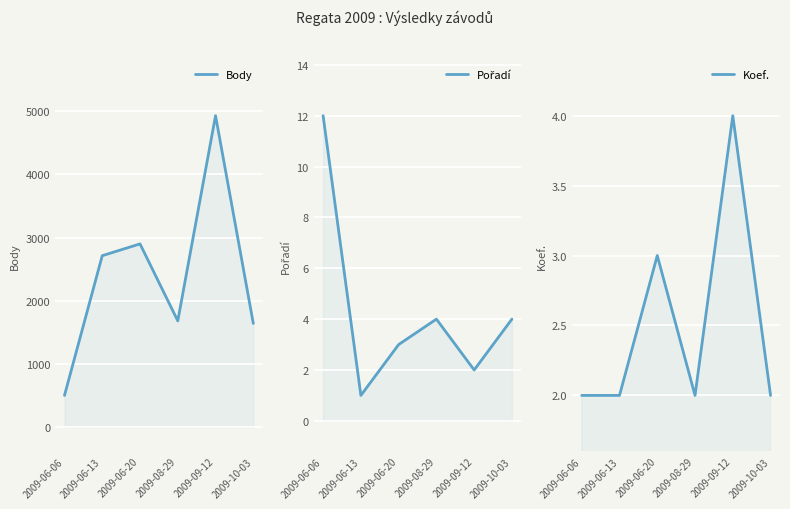

What is the value of the Koef. point at the 1st from the left?

2